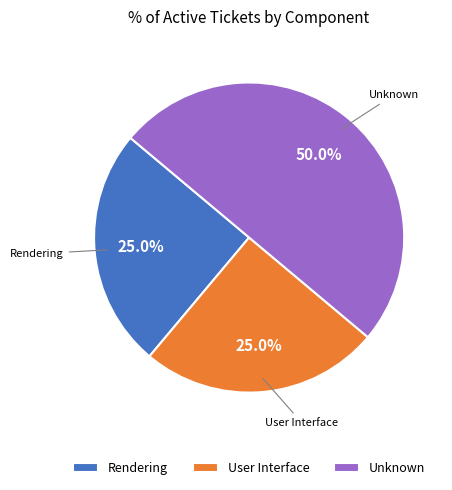

True or false: User Interface accounts for 30% of the total.

False